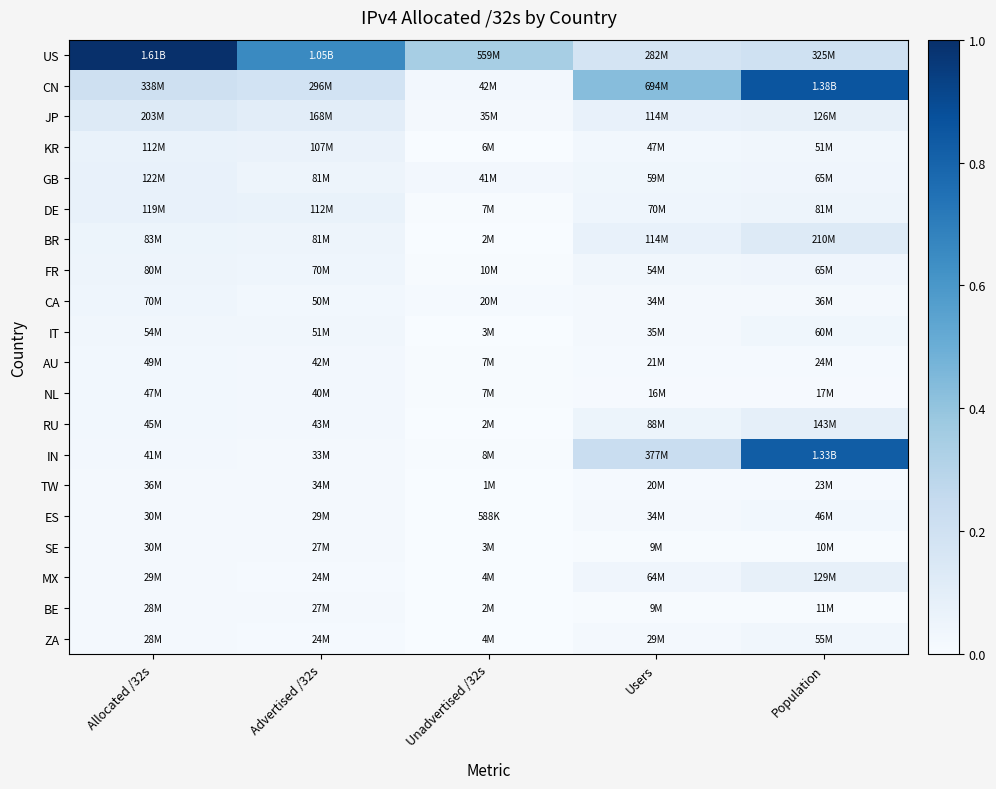

What is the total value across all series at Users?

1.3